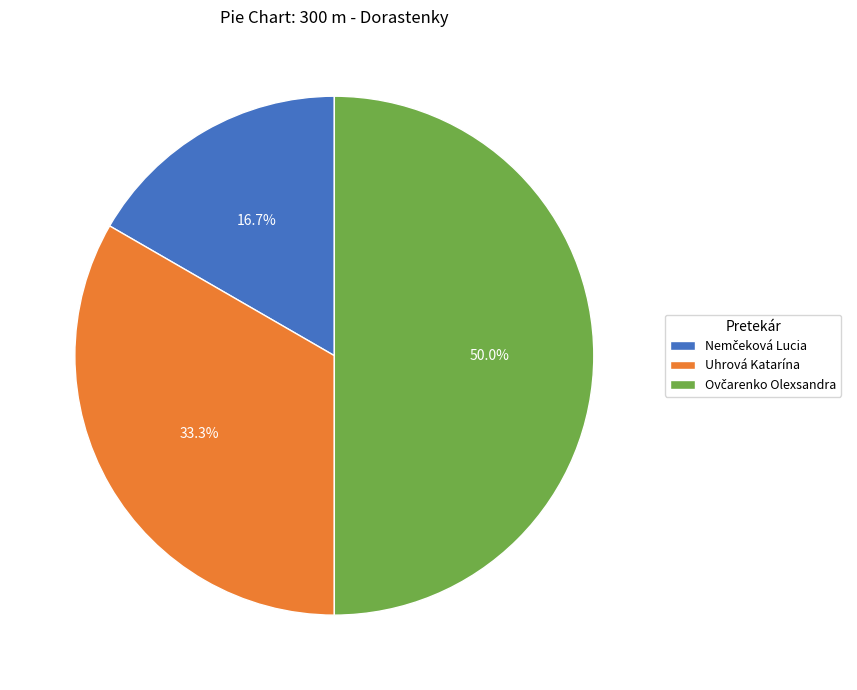

Does Uhrová Katarína account for over 50% of the chart?

No